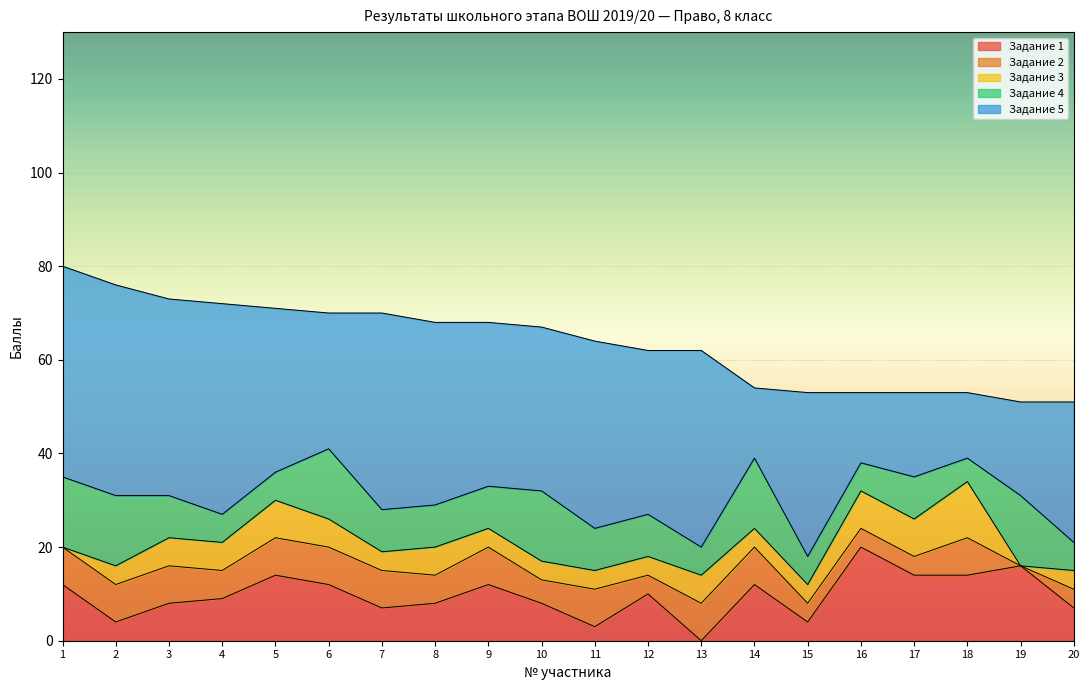

How many lines are shown in the chart?

5